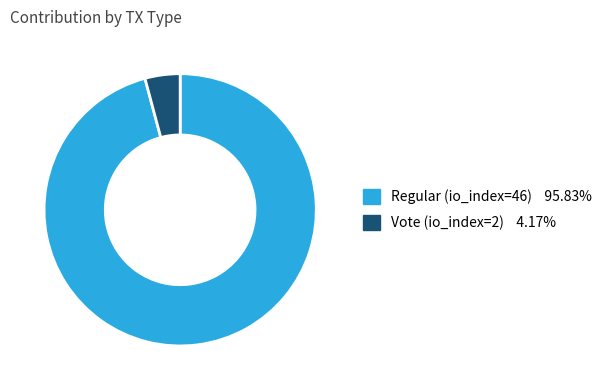

Rank the categories by value from lowest to highest.

Vote (io_index=2), Regular (io_index=46)